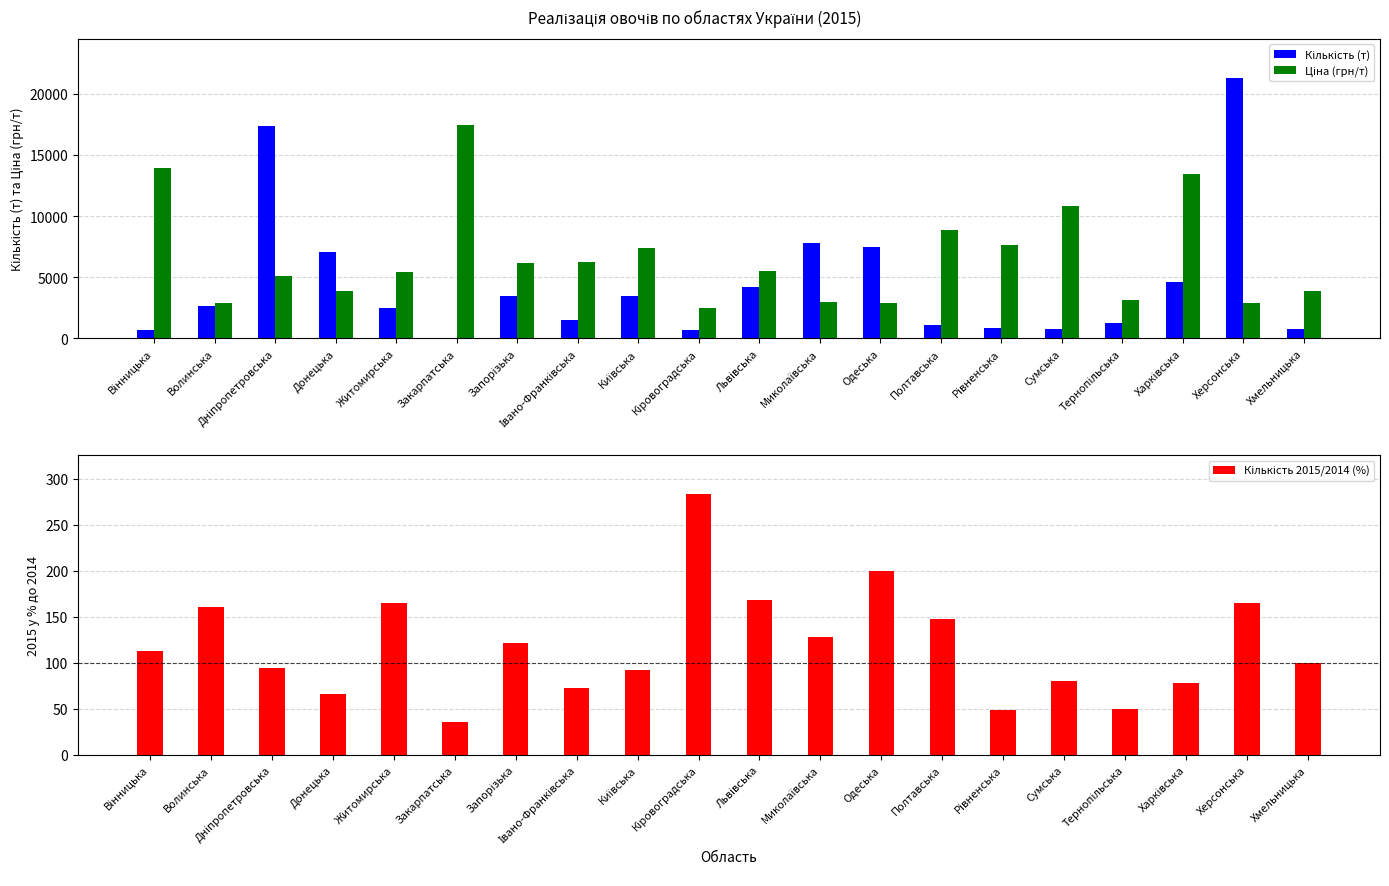

What is the difference between the maximum and second lowest values in the Кількість (т) series?

20597.7